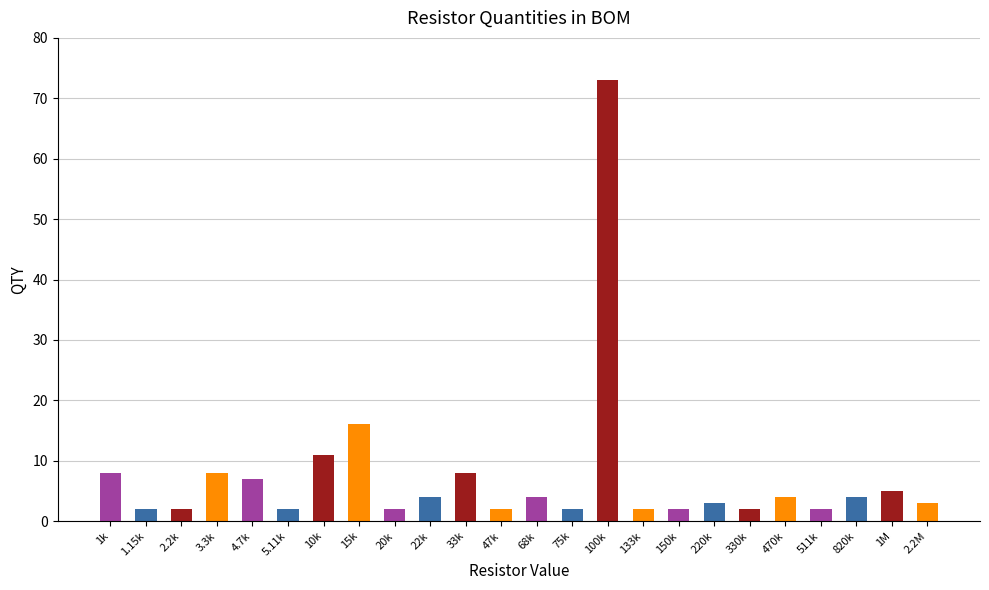

How many series are shown in this chart?

1